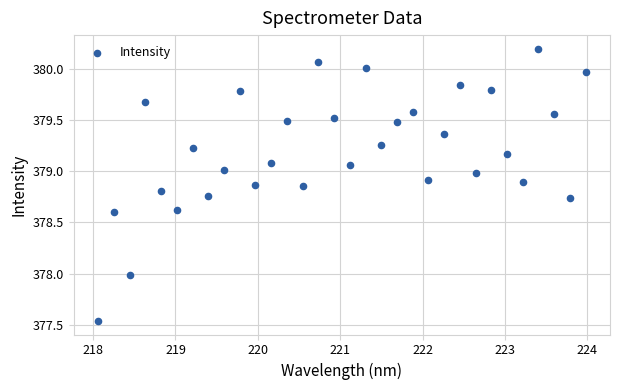

What is the range of X values (max minus min)?

5.9